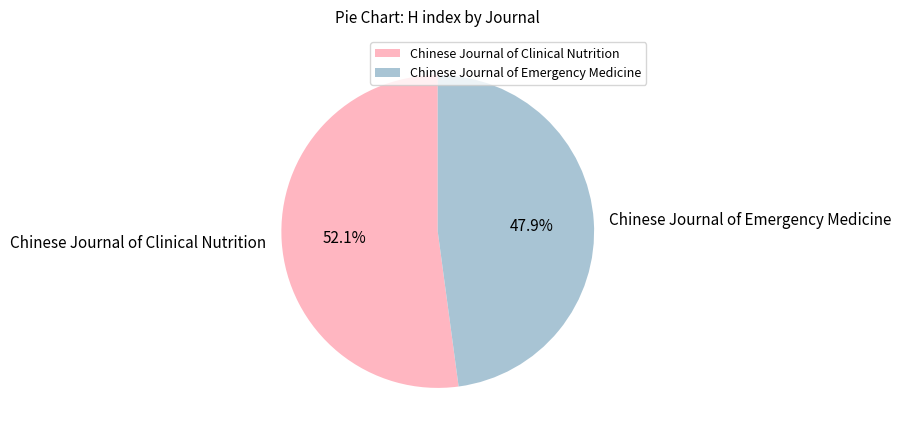

To the nearest percent, what is the difference between the largest and smallest slice percentages?

4%